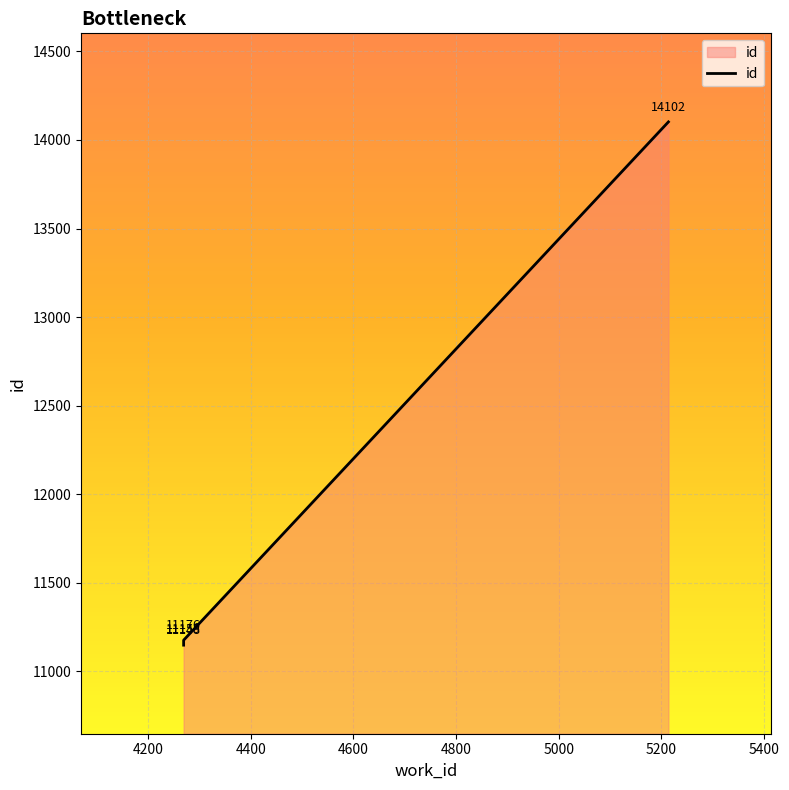

What value does the data have at 5214, to the nearest 10?

14100